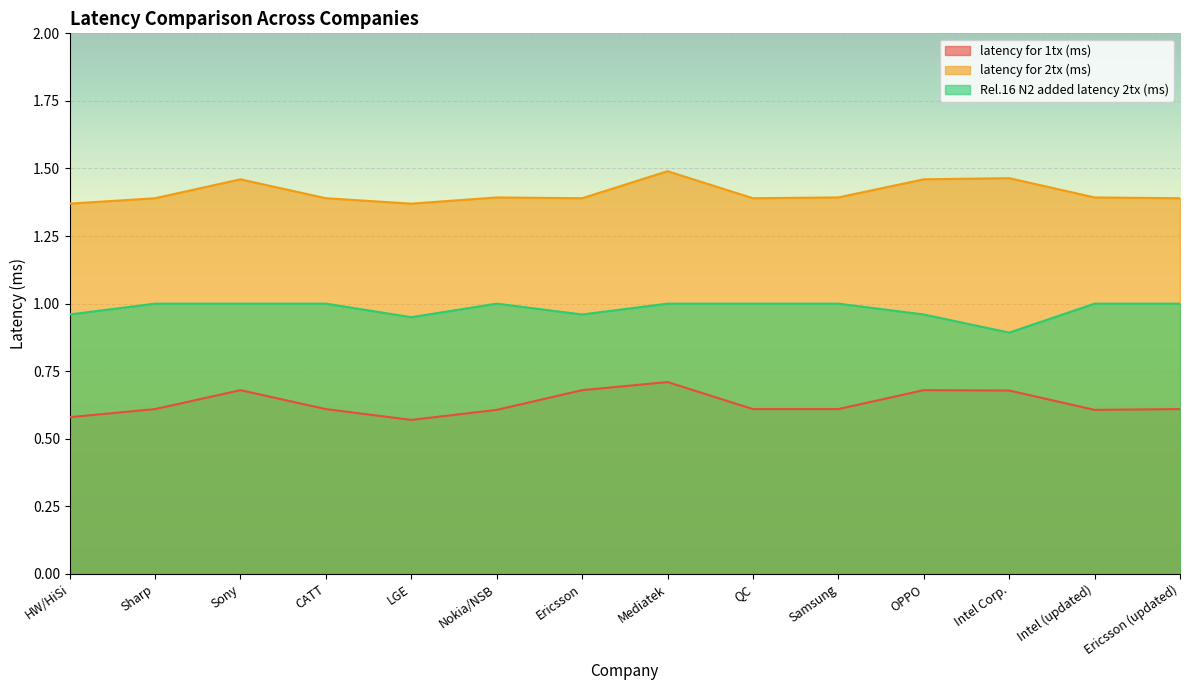

Where is the first local maximum for Rel.16 N2 added latency 2tx (ms)?

Nokia/NSB